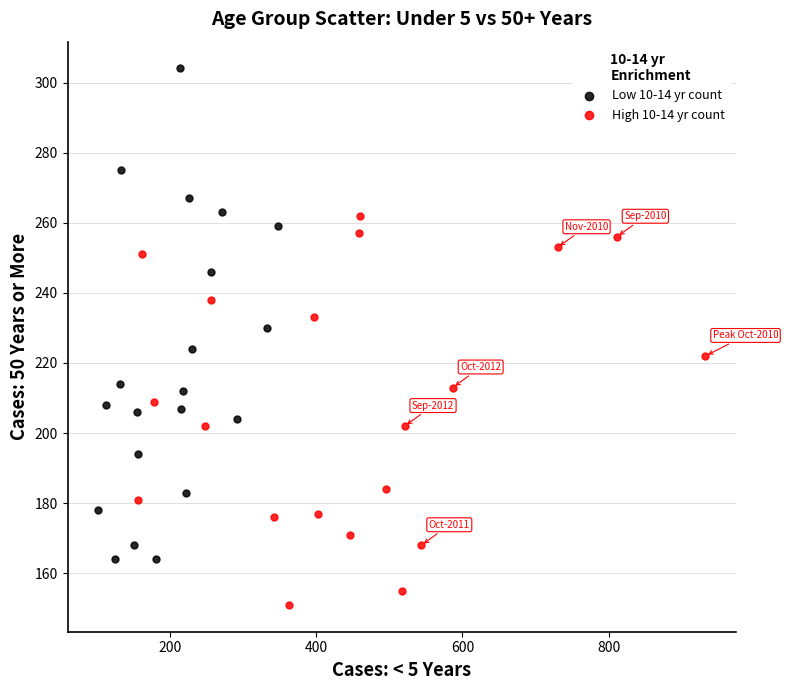

Which series contains the highest Y value?

Low 10-14 yr count